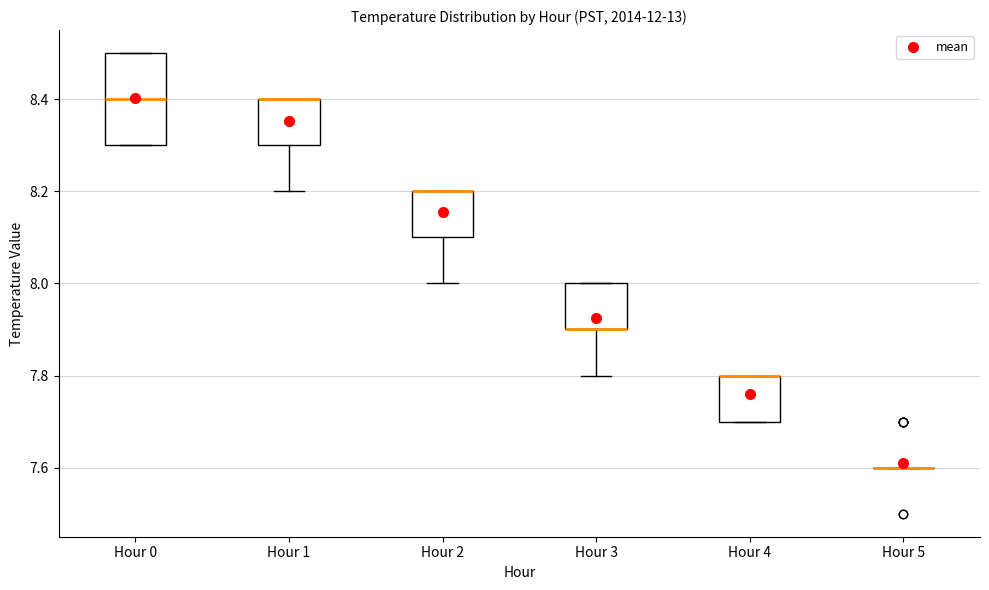

Comparing the boxes themselves (not the whiskers), which one is the tallest?

Hour 0